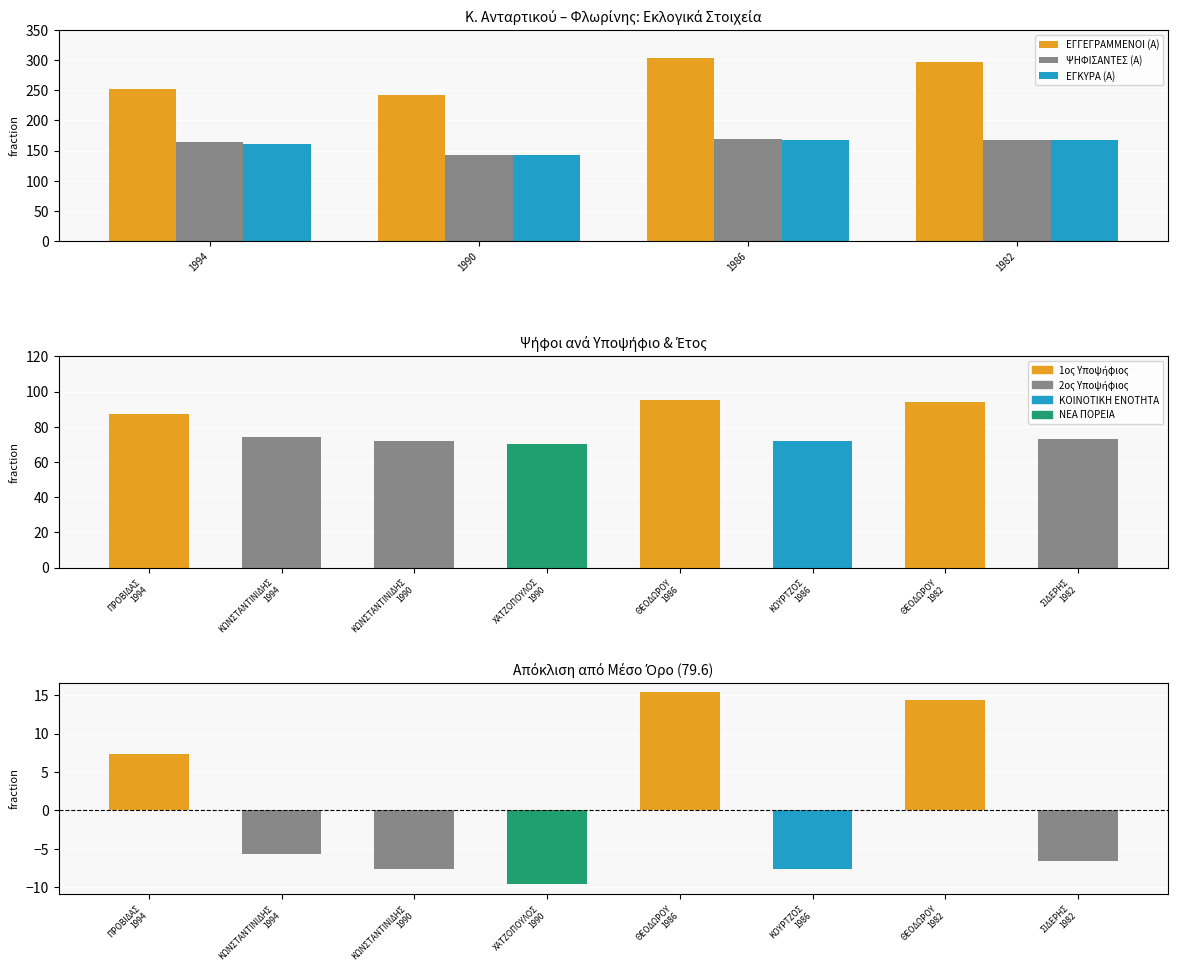

At which label is ΕΓΓΕΓΡΑΜΜΕΝΟΙ (Α) closest to 273?

1994